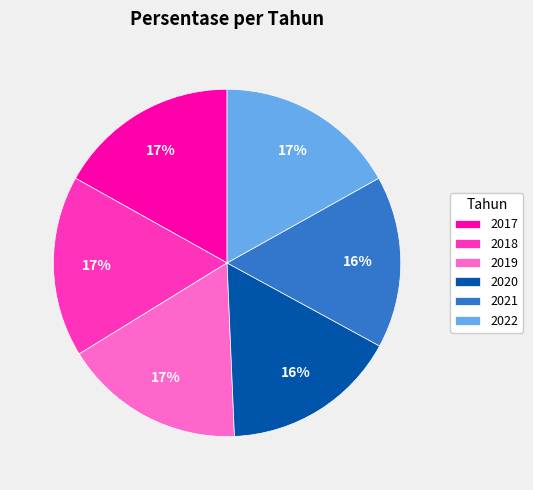

Count the number of slices in the pie.

6